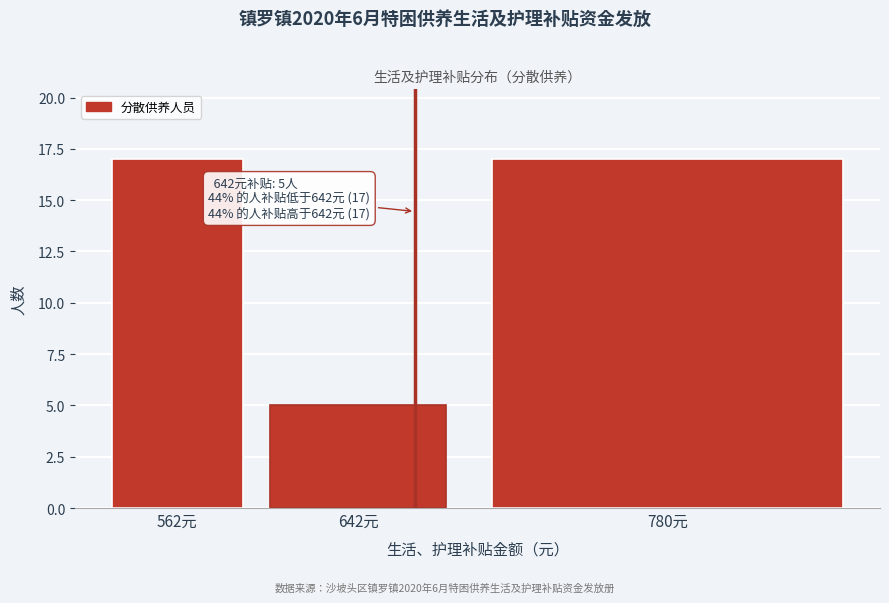

Reading left to right, extract all data points from this chart.

562元=17	642元=5	780元=17